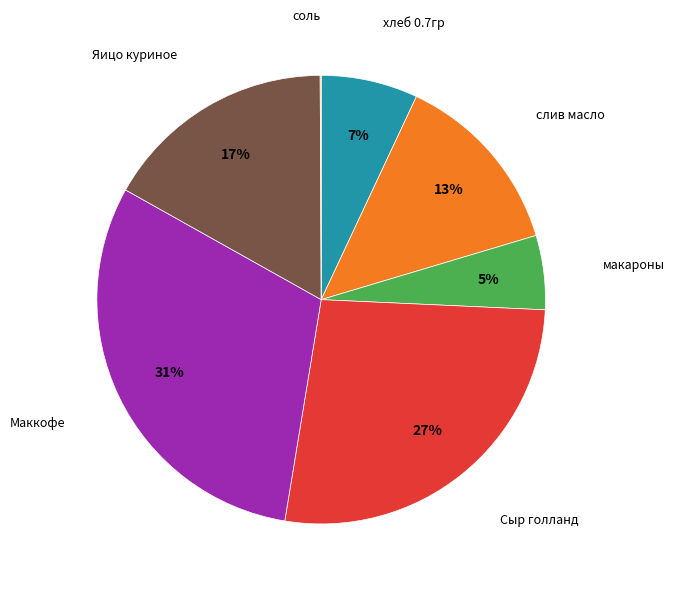

Does any single category account for the majority?

No